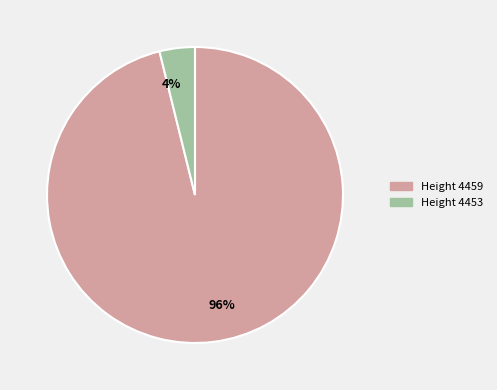

Is there any slice that represents more than half of the pie?

Yes